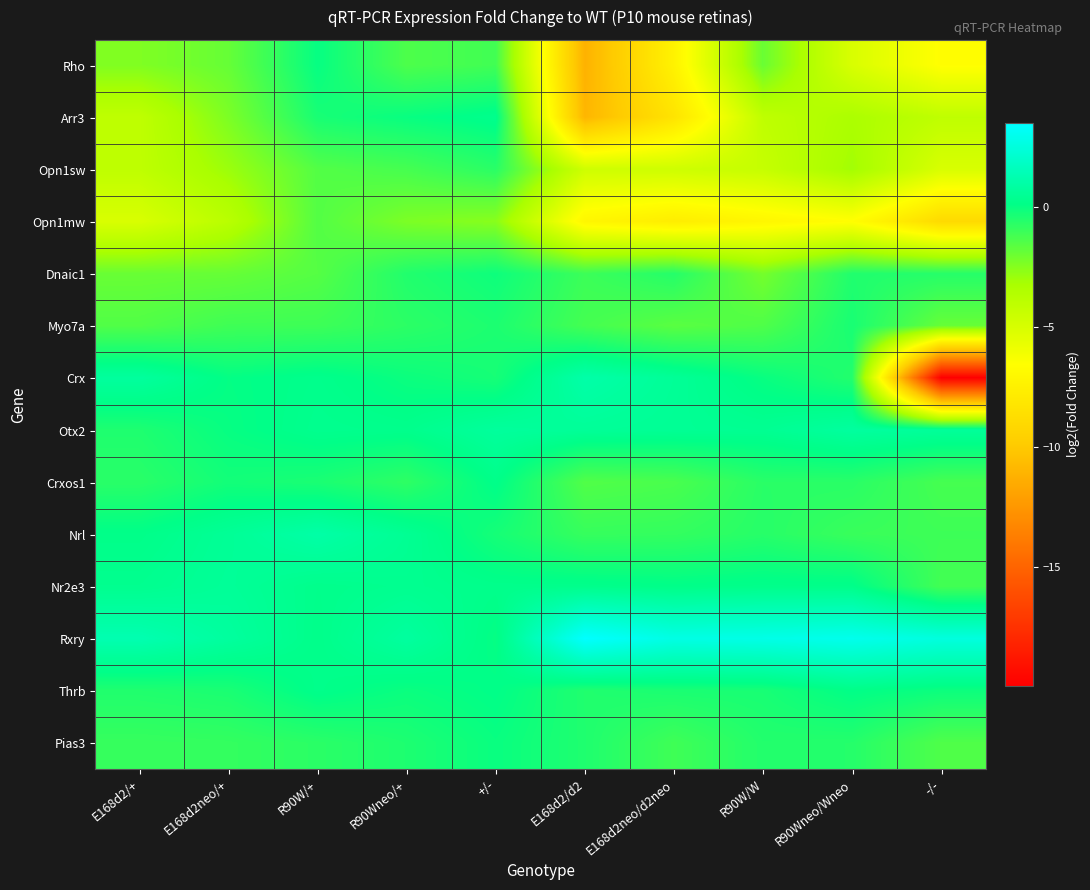

How many data points does each series have?

10